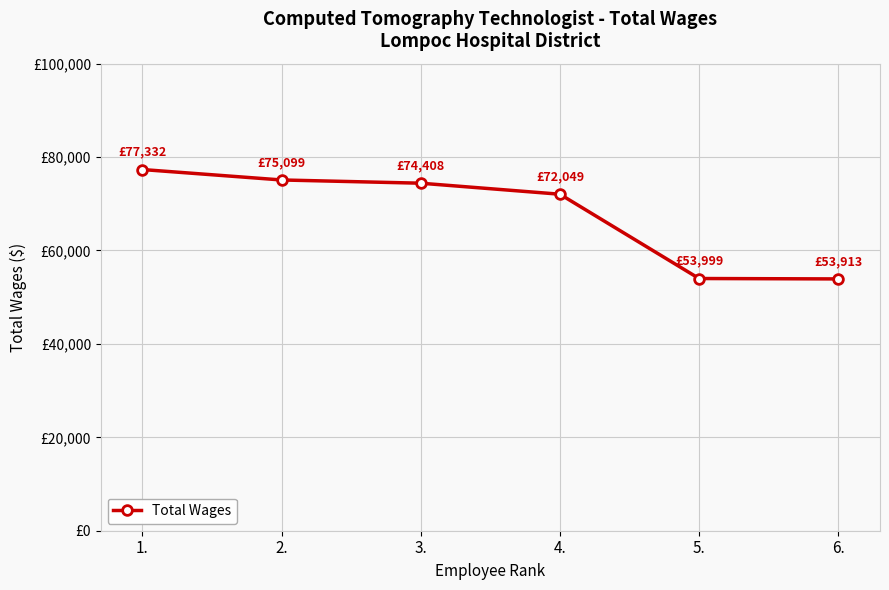

Where does the data first go above 74408?

1.